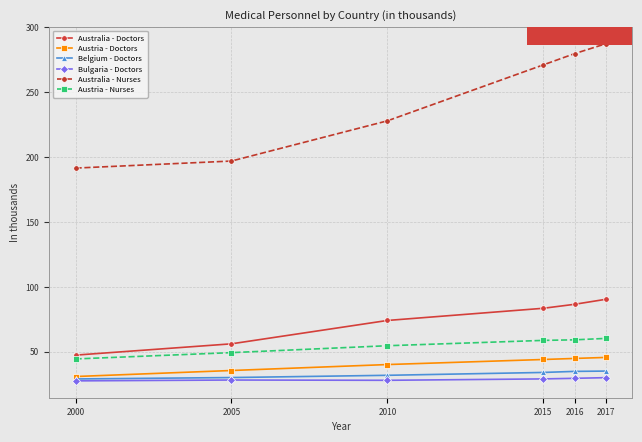

List the series in order of their peak value, lowest first.

Bulgaria - Doctors, Belgium - Doctors, Austria - Doctors, Austria - Nurses, Australia - Doctors, Australia - Nurses